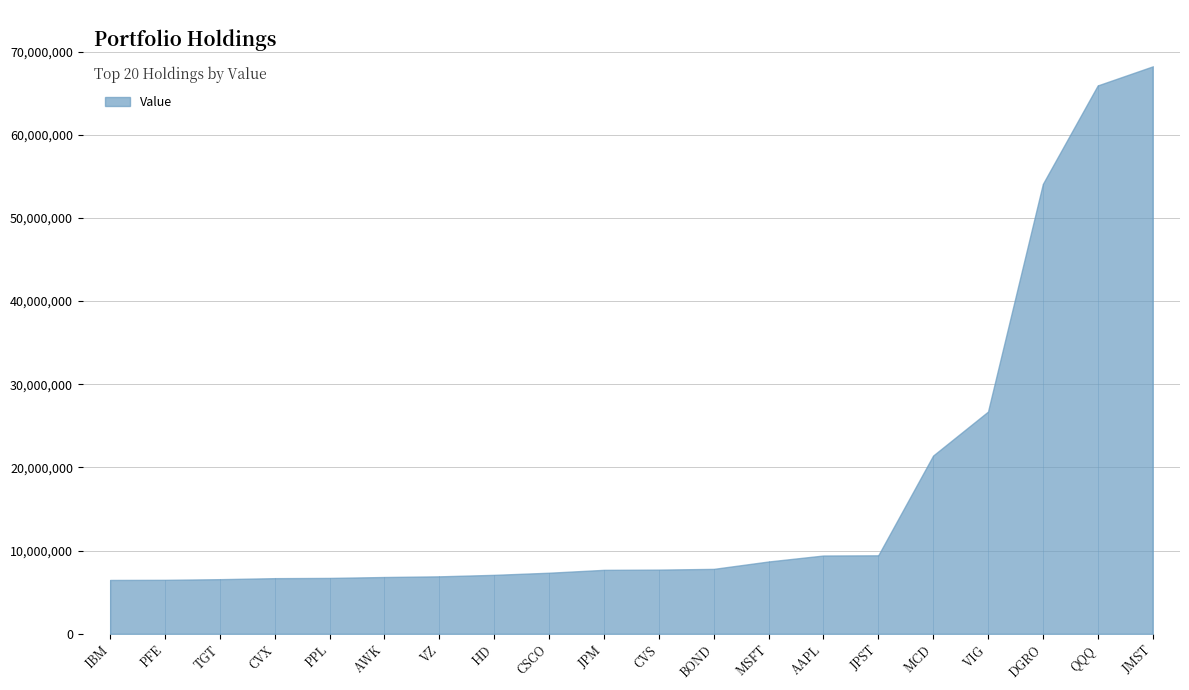

What is the ratio of the value at MCD to the value at VIG?

0.8